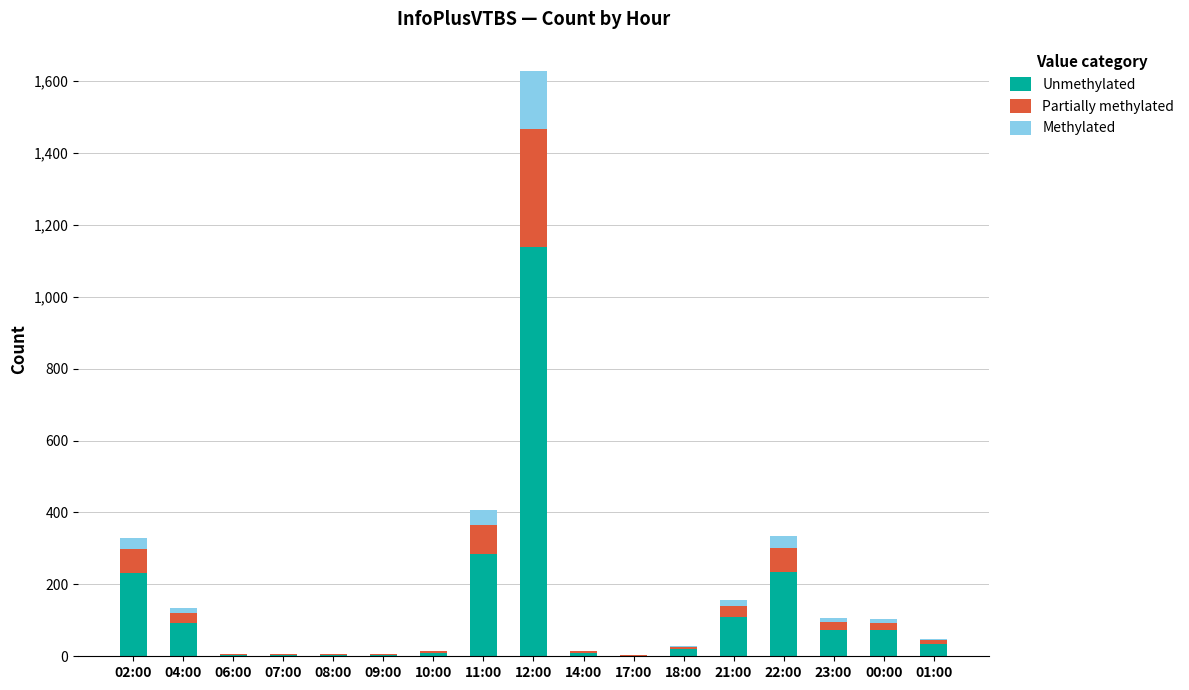

At which category is the sum across all series the highest?

12:00